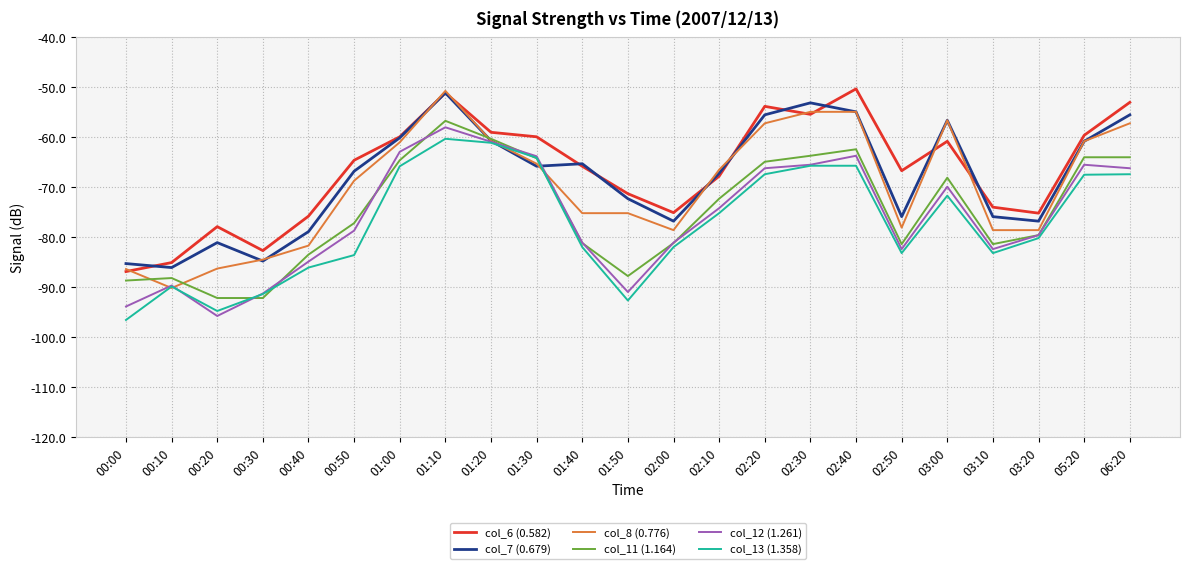

True or false: col_6 (0.582) and col_13 (1.358) cross at least once.

False